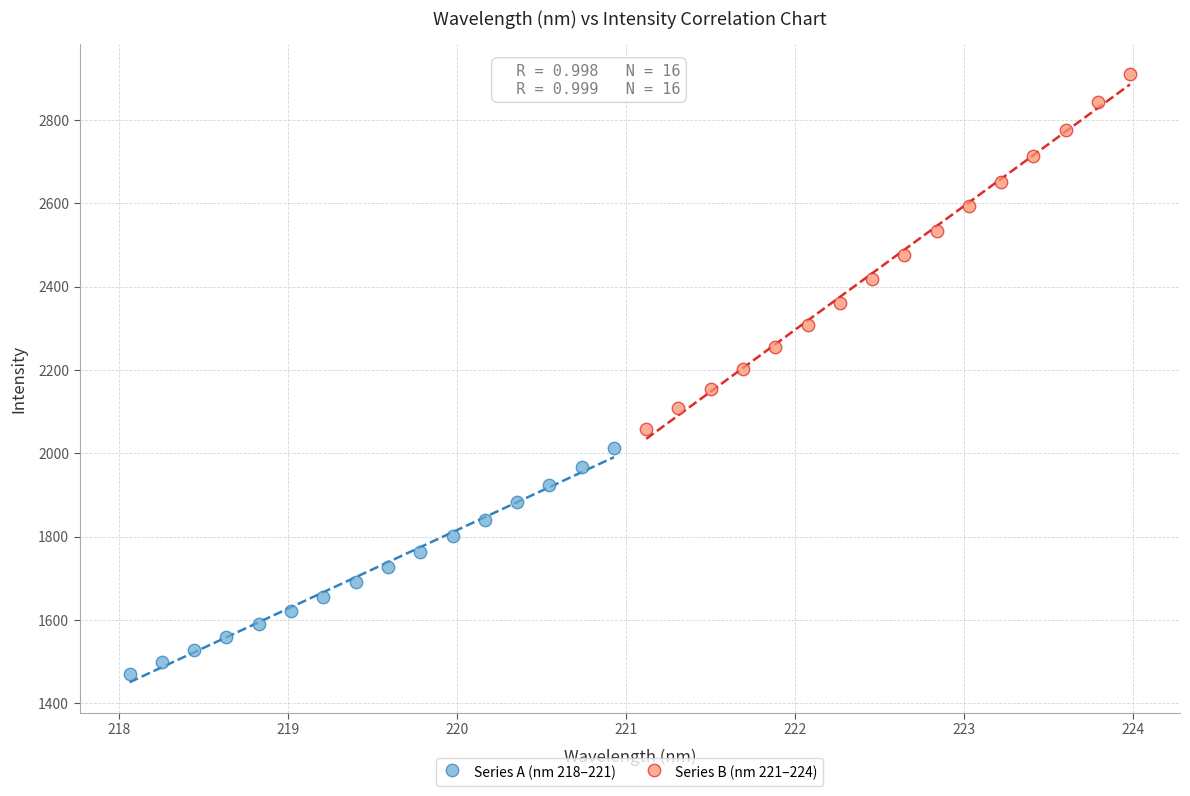

Which series has the widest spread of Y values?

Series B (nm 221–224)